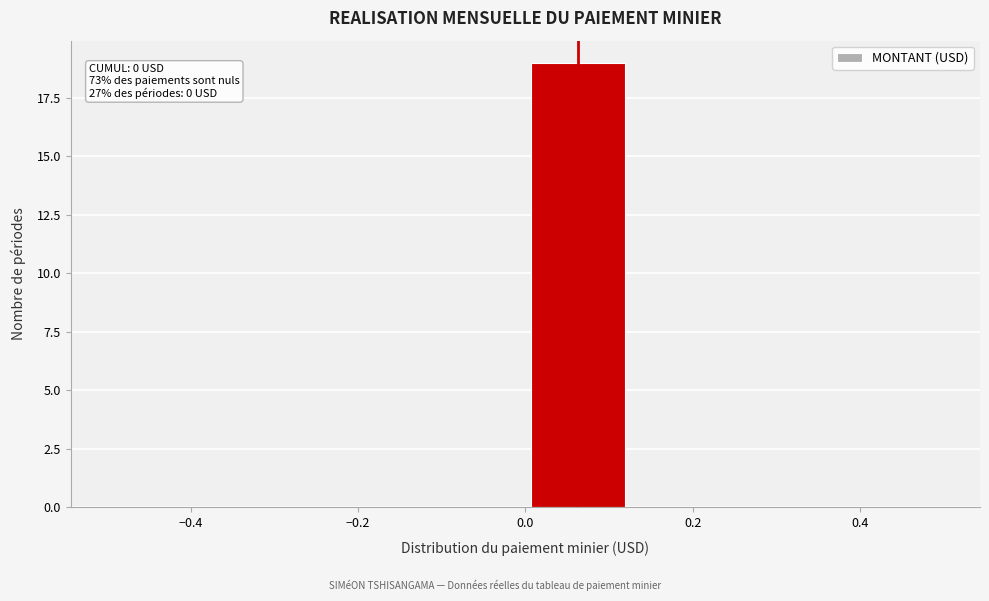

Which range on the x-axis has the tallest bar?

0.000 to 0.125